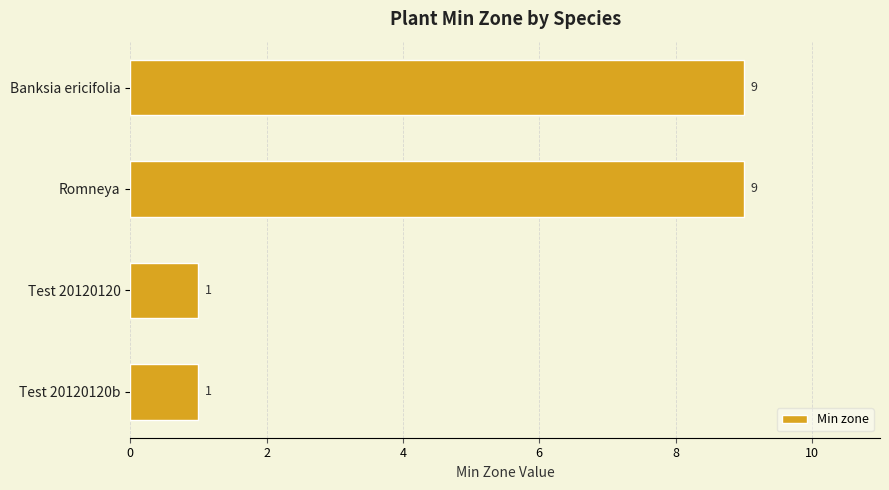

What is the label of the 4th bar from the bottom?

Banksia ericifolia